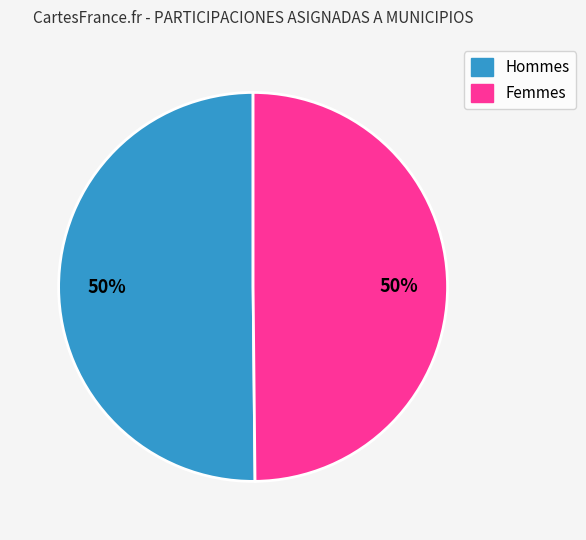

To the nearest percent, what is the average slice percentage?

50%